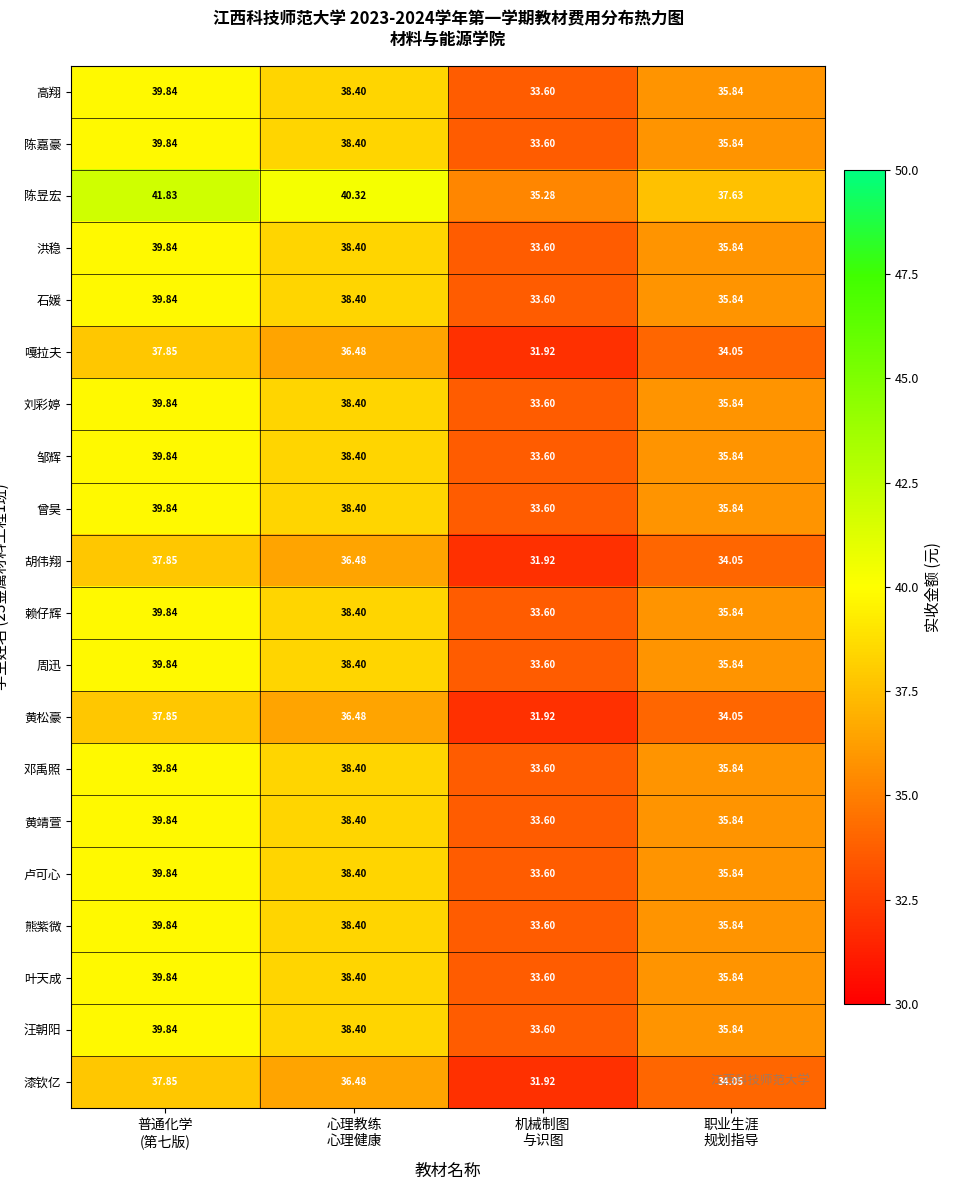

Which series has the largest total across all categories?

陈昱宏